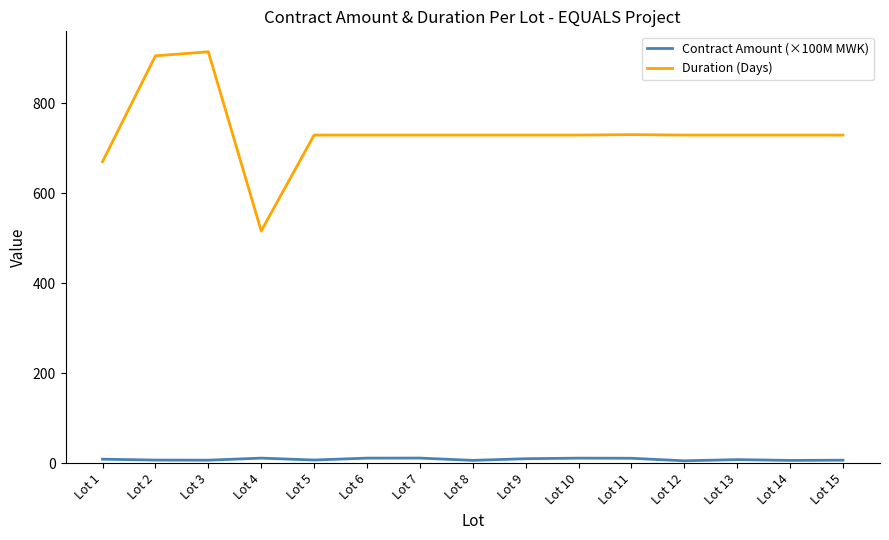

Which series has the widest spread of values?

Duration (Days)